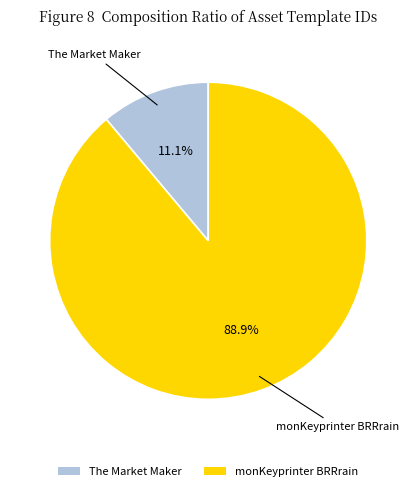

Rank the categories by value from lowest to highest.

The Market Maker, monKeyprinter BRRrain